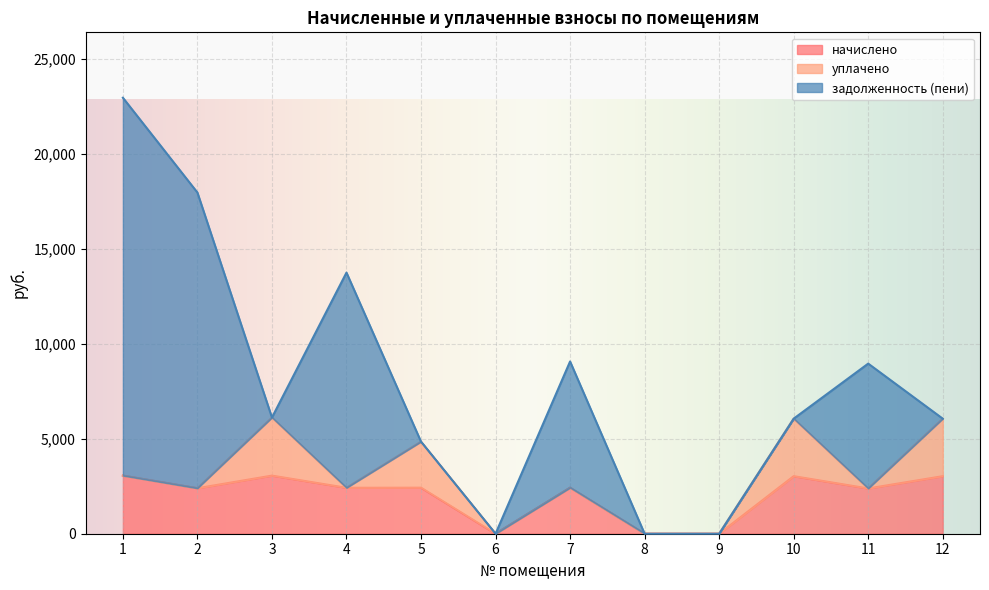

Which label corresponds to the smallest value in the chart?

6